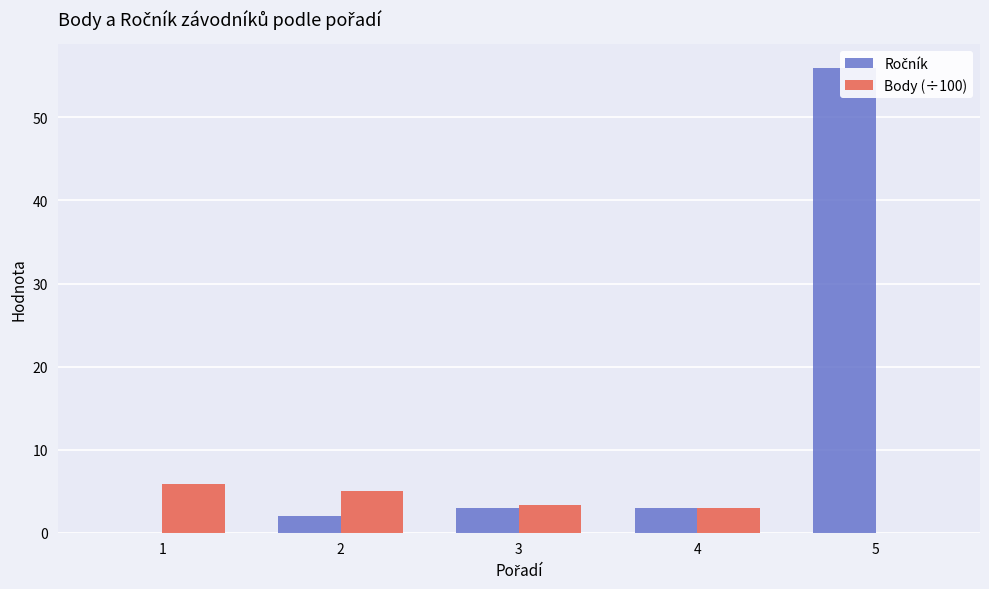

What is the difference between the Body (÷100) values at 4 and 2?

2.0